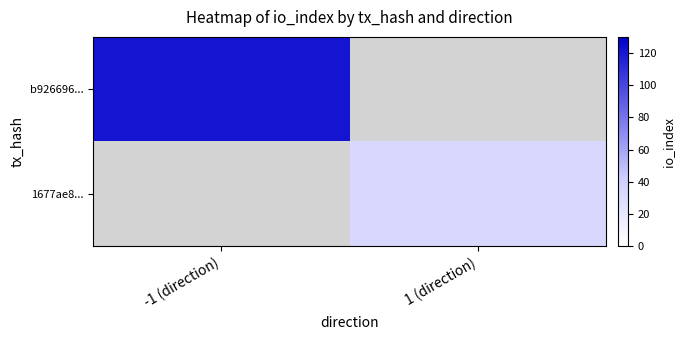

Is the value of 1677ae8... at 1 (direction) greater than the value of b926696... at -1 (direction)?

No